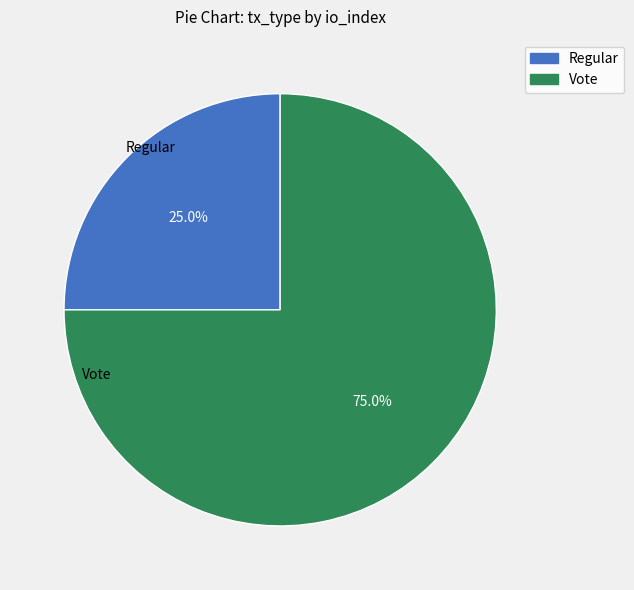

Do Regular and Vote together represent more than half of the pie?

Yes